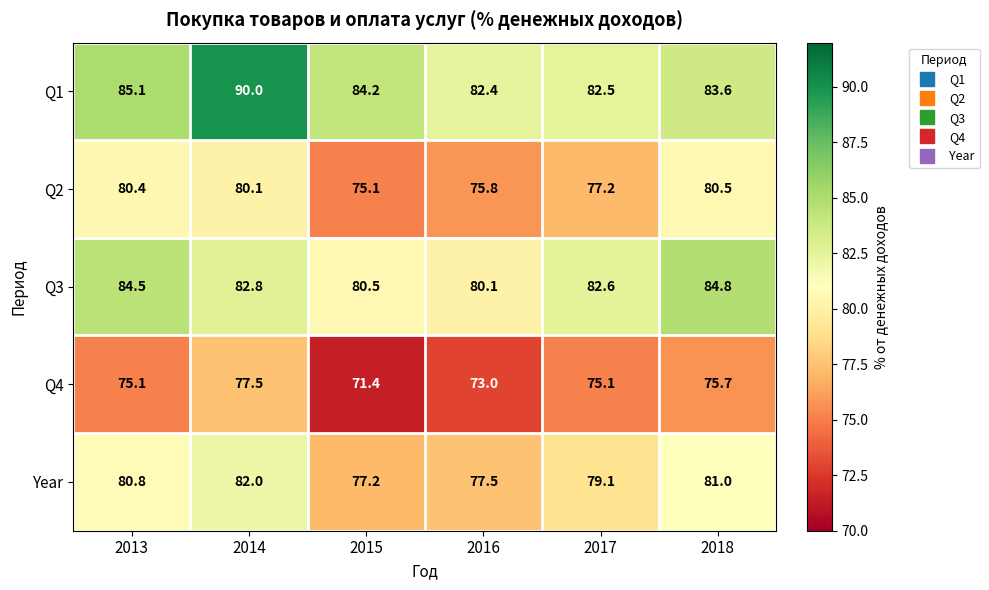

The Year series shows 22.7 at 2018. True or false?

False